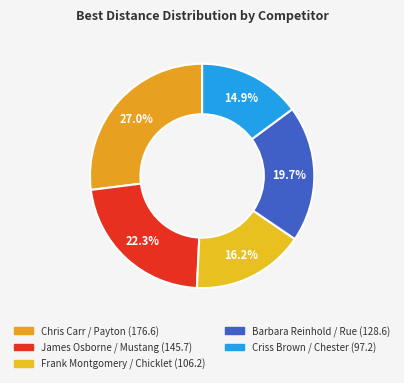

To the nearest percent, what is the combined percentage of James Osborne / Mustang and Chris Carr / Payton?

49%